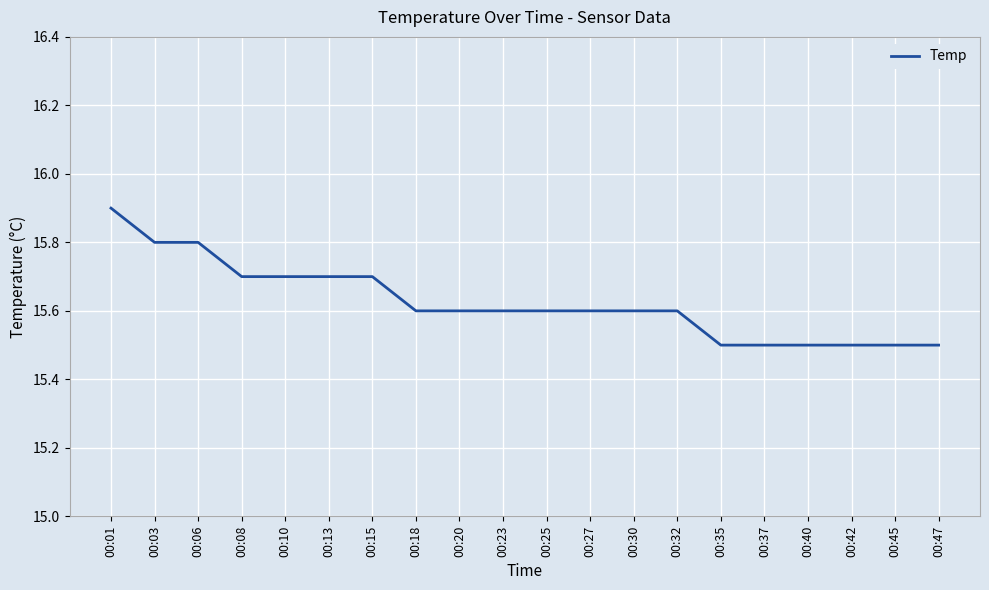

The chart shows a value of 15.8 at 00:06. True or false?

True